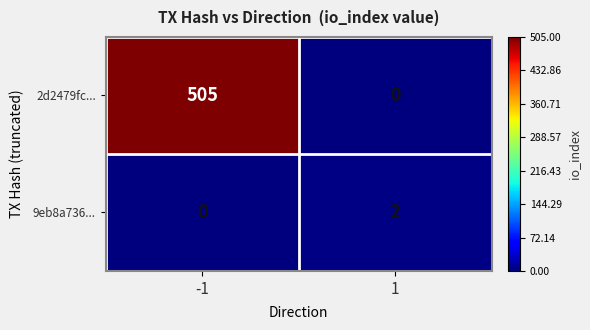

What is the total value across all series at 1?

2